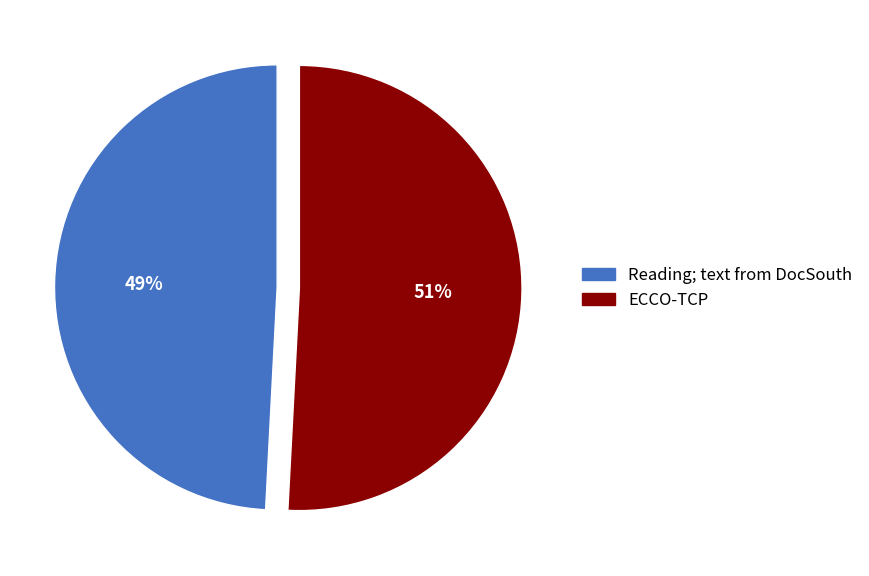

Which has a higher value, Reading; text from DocSouth or ECCO-TCP?

ECCO-TCP